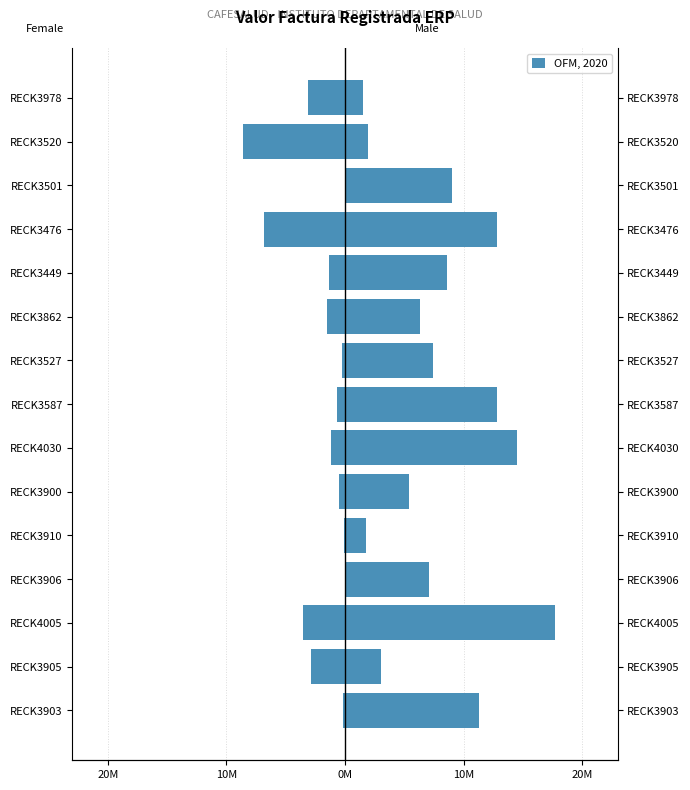

Are the bars horizontal?

Yes